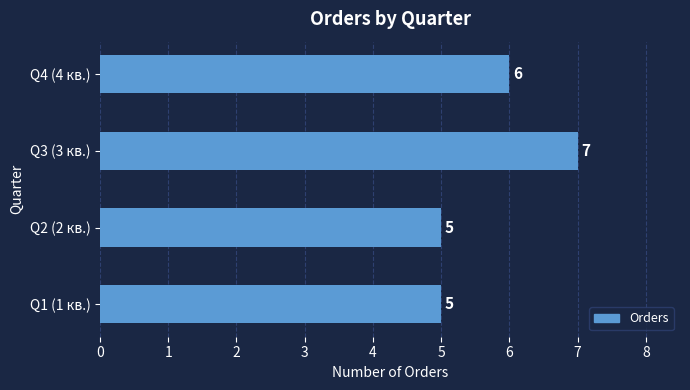

At which label is the value closest to 6?

Q4 (4 кв.)